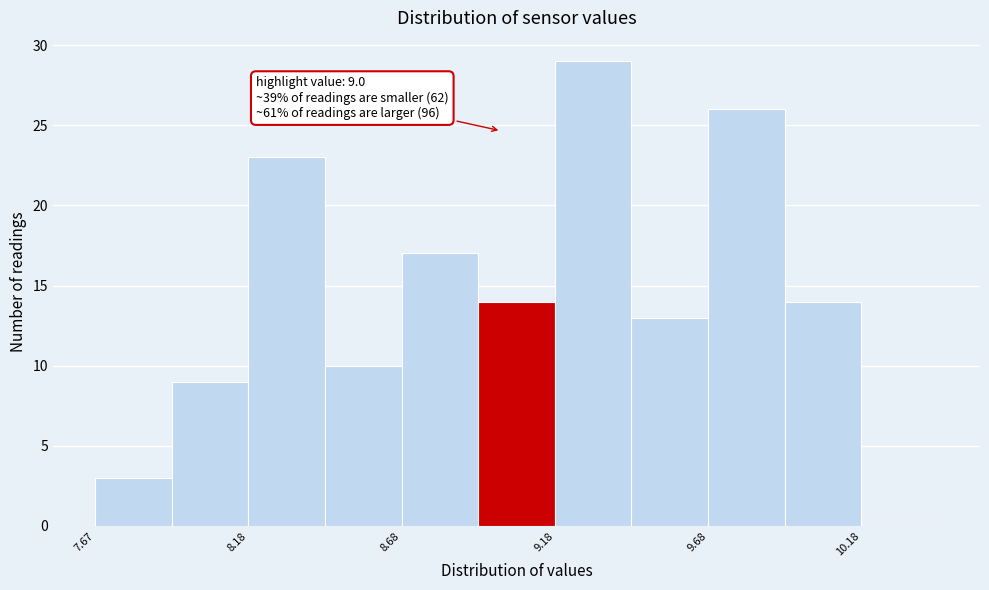

Over which range of the x-axis is the bar tallest?

9.175 to 9.425